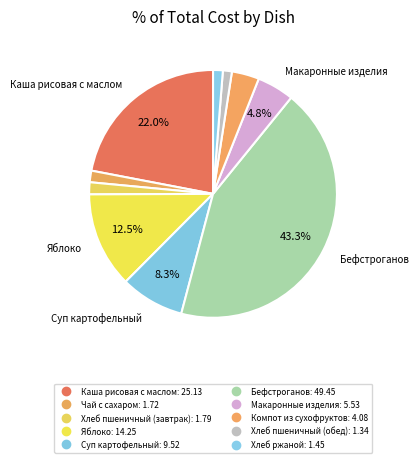

Does Бефстроганов represent more than half of the total?

No